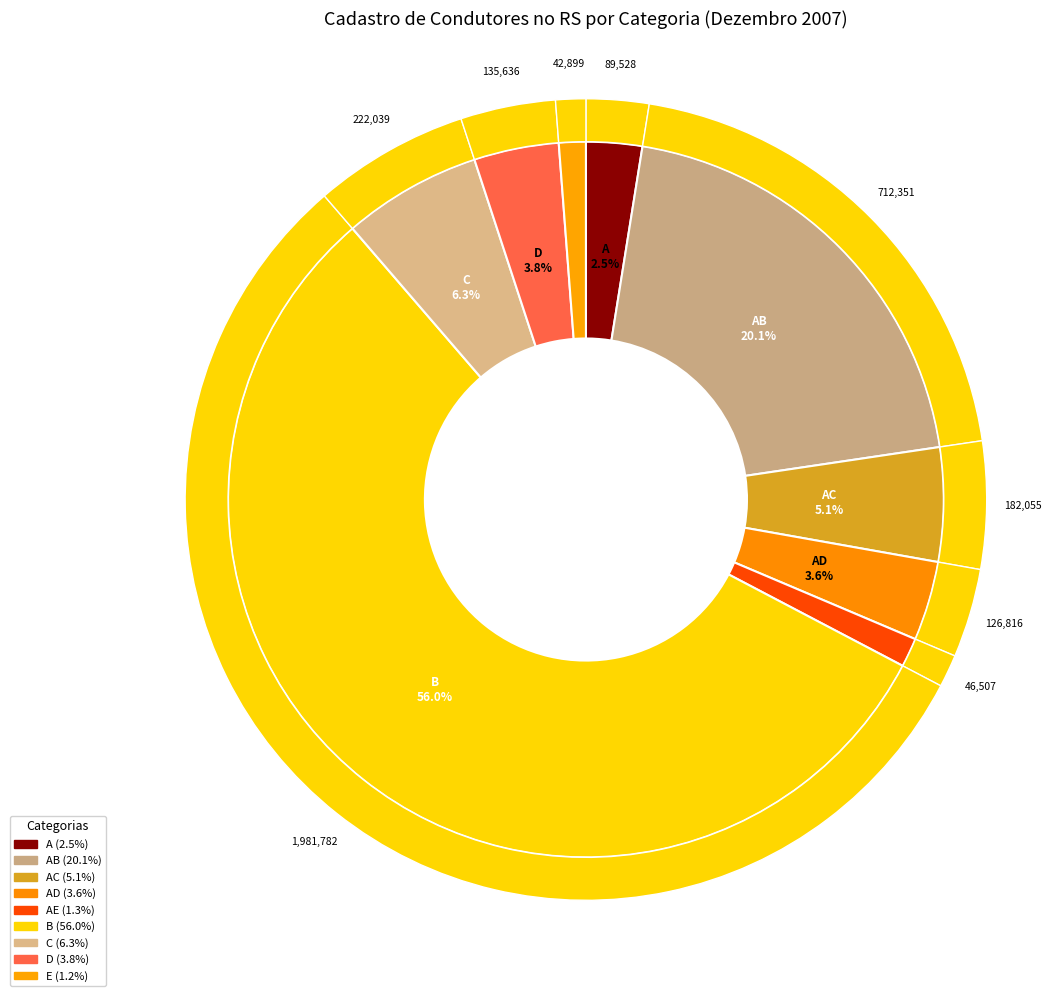

True or false: C accounts for 1% of the total.

False